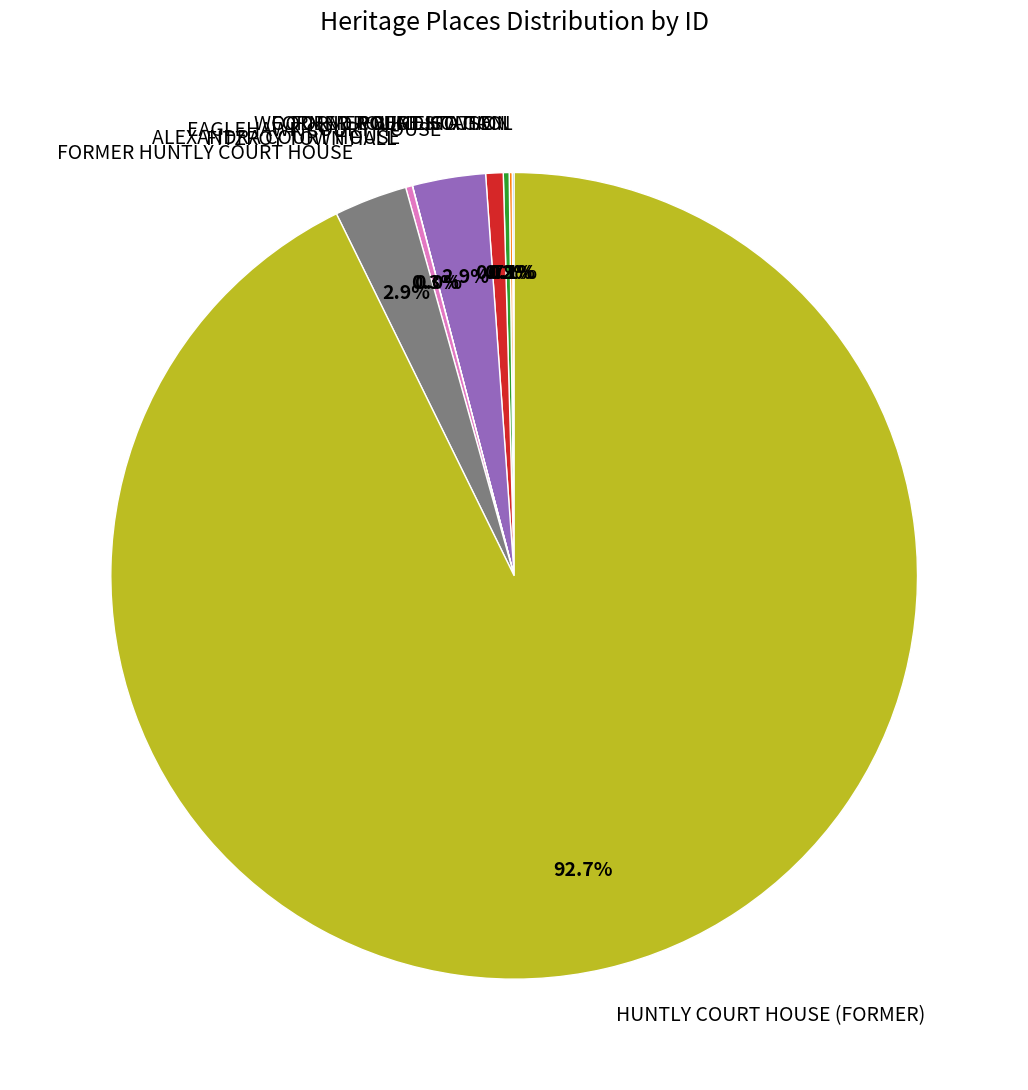

Which category has the biggest portion of the pie?

HUNTLY COURT HOUSE (FORMER)